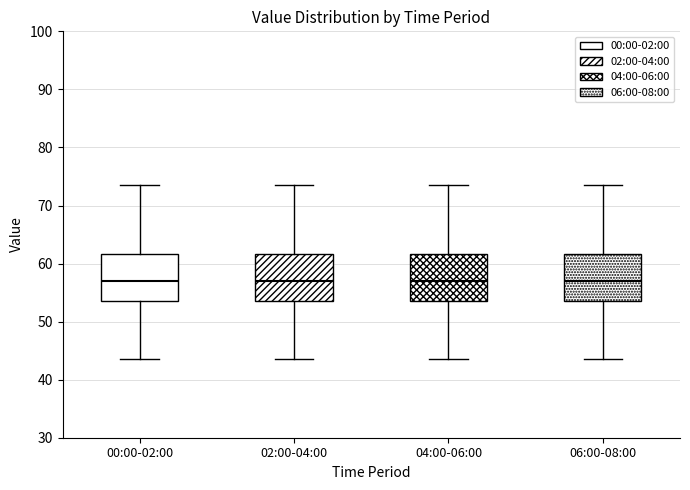

Reading left to right, transcribe this box plot: for each box, give where its median line is, the range the box spans, and where its two whiskers end, as read against the y-axis. The values are not printed on the chart, so give them approximately, as read against the axis.

00:00-02:00: median 57, box 54 to 62, whiskers 44 to 74
02:00-04:00: median 57, box 54 to 62, whiskers 44 to 74
04:00-06:00: median 57, box 54 to 62, whiskers 44 to 74
06:00-08:00: median 57, box 54 to 62, whiskers 44 to 74